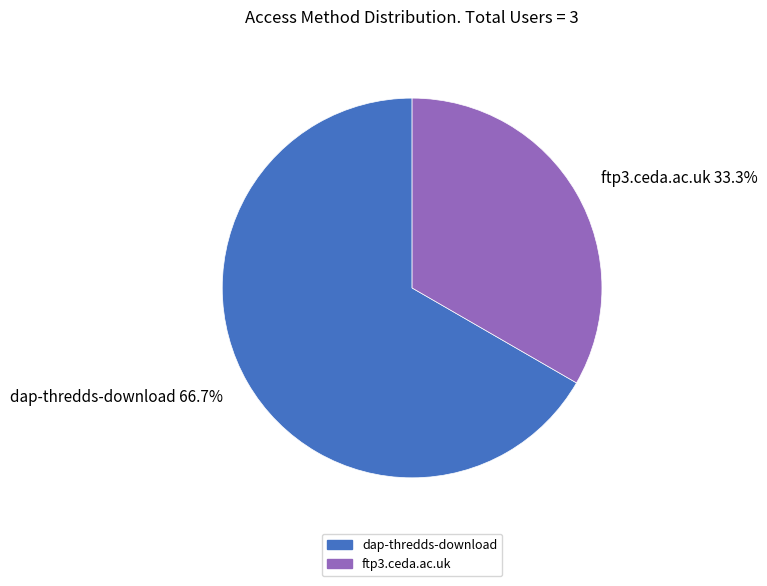

Is there any slice that represents more than half of the pie?

Yes